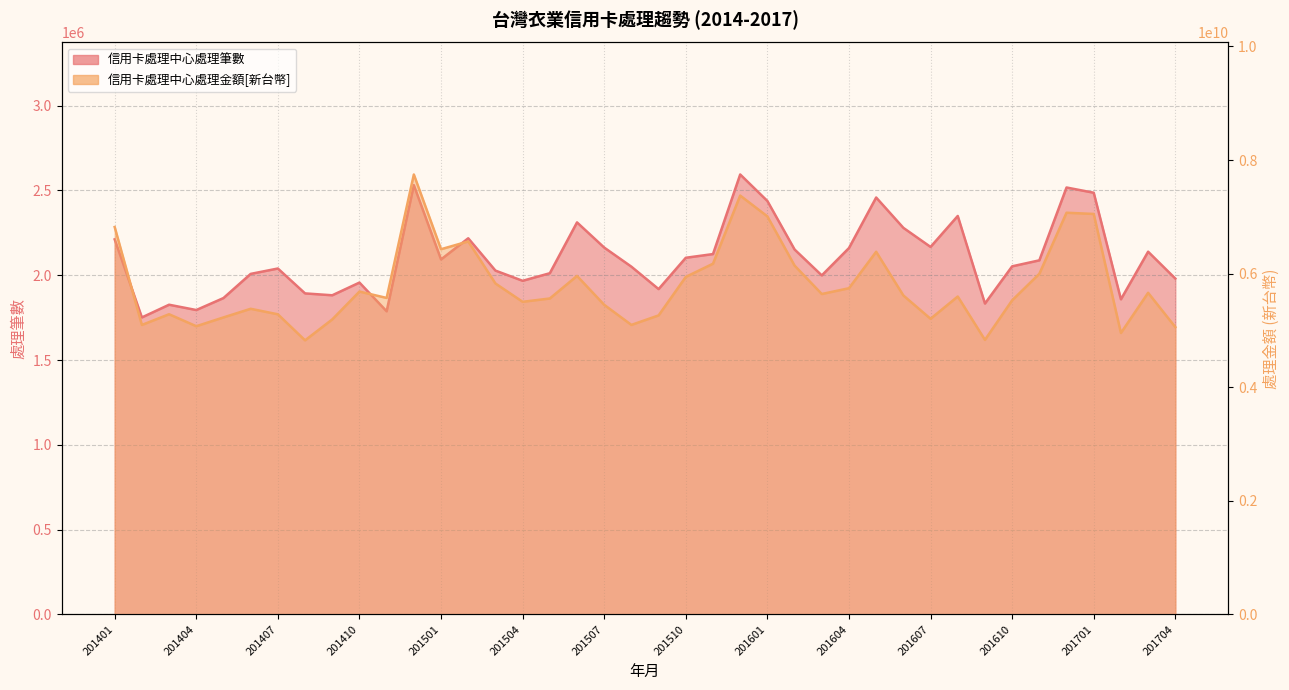

Where is the first local minimum for 信用卡處理中心處理金額[新台幣]?

201402